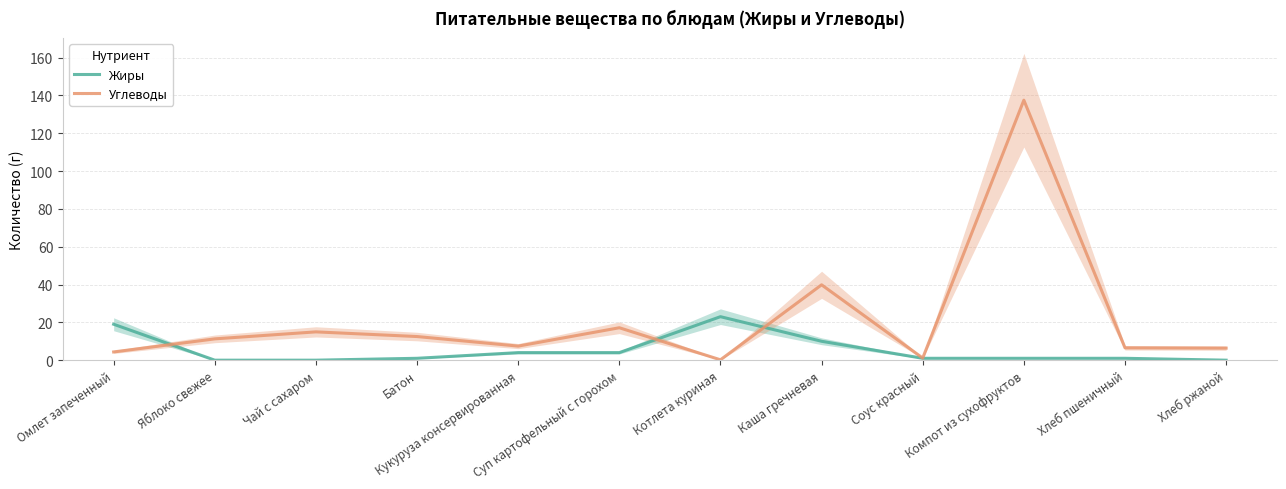

True or false: Углеводы has a value of 25.0 at Суп картофельный с горохом.

False